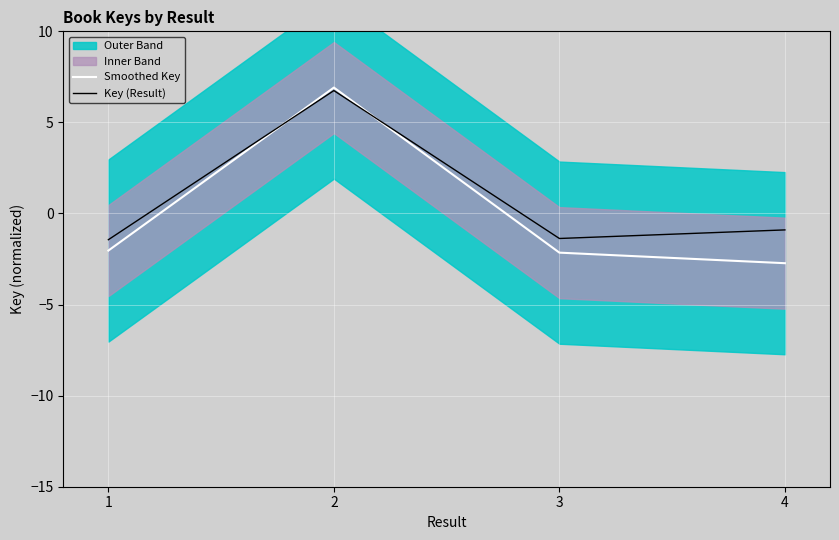

Which series has the largest range (max minus min)?

Smoothed Key